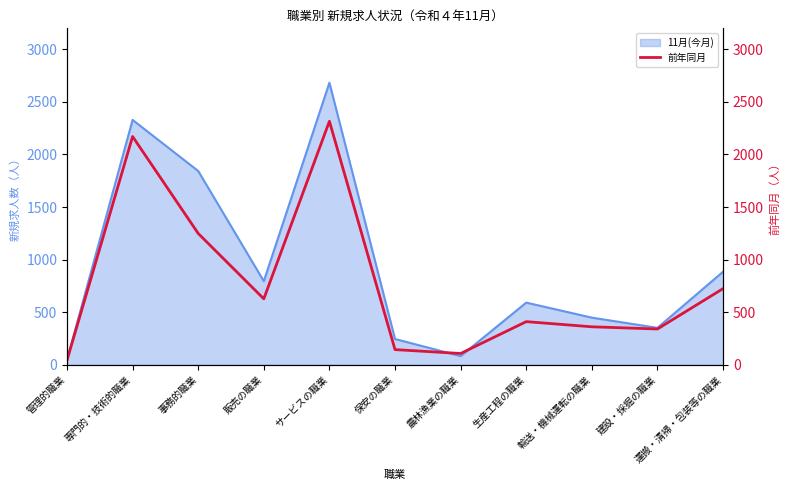

Is it true that 11月(今月) equals 623 at 建設・採掘の職業?

False